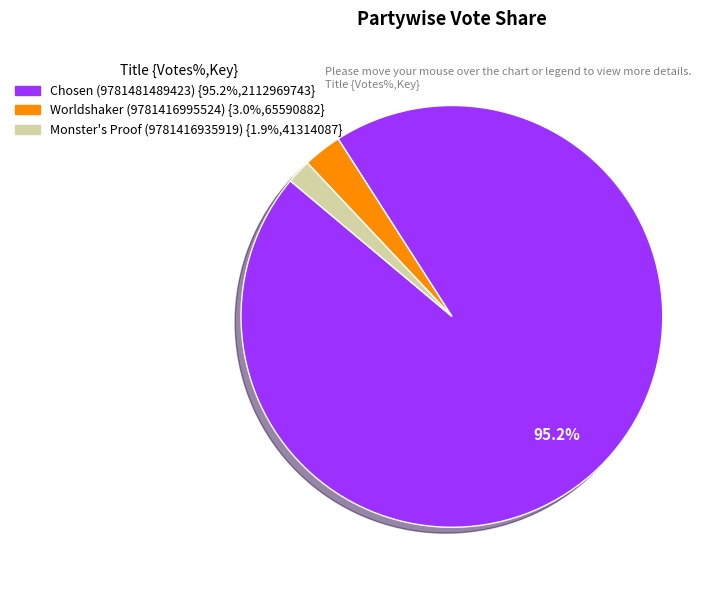

Is there any slice that represents more than half of the pie?

Yes